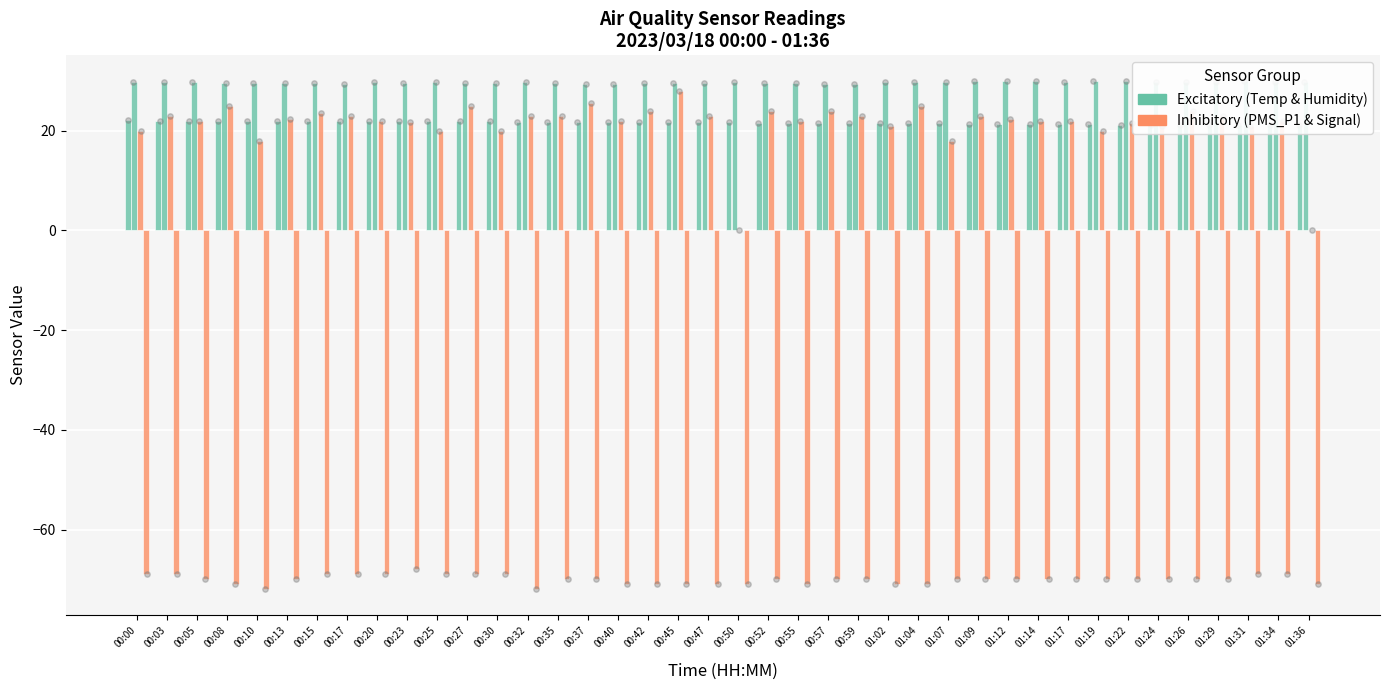

What is the total value across all series at 00:10?

-2.4